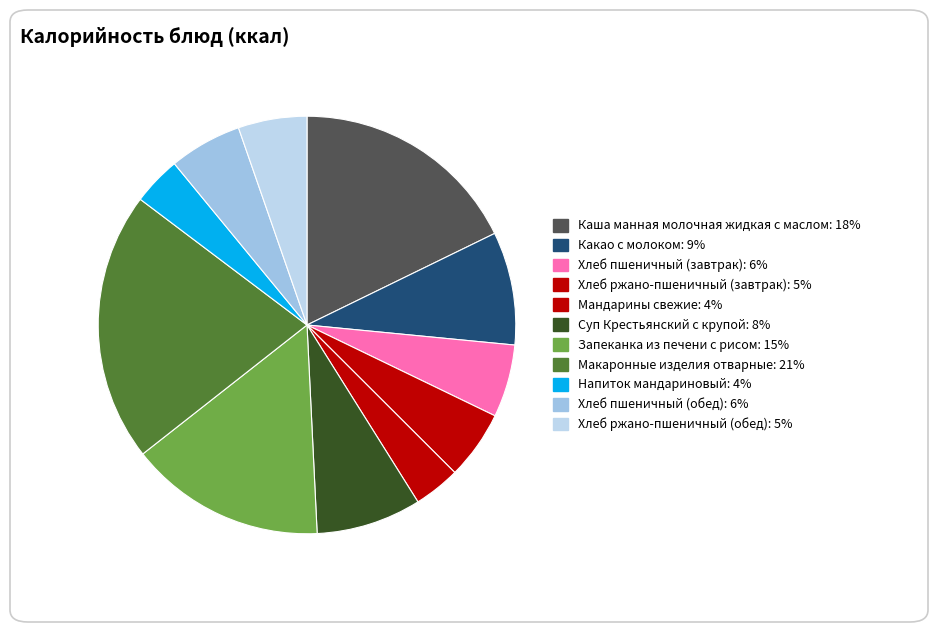

How many slices are in this pie chart?

11